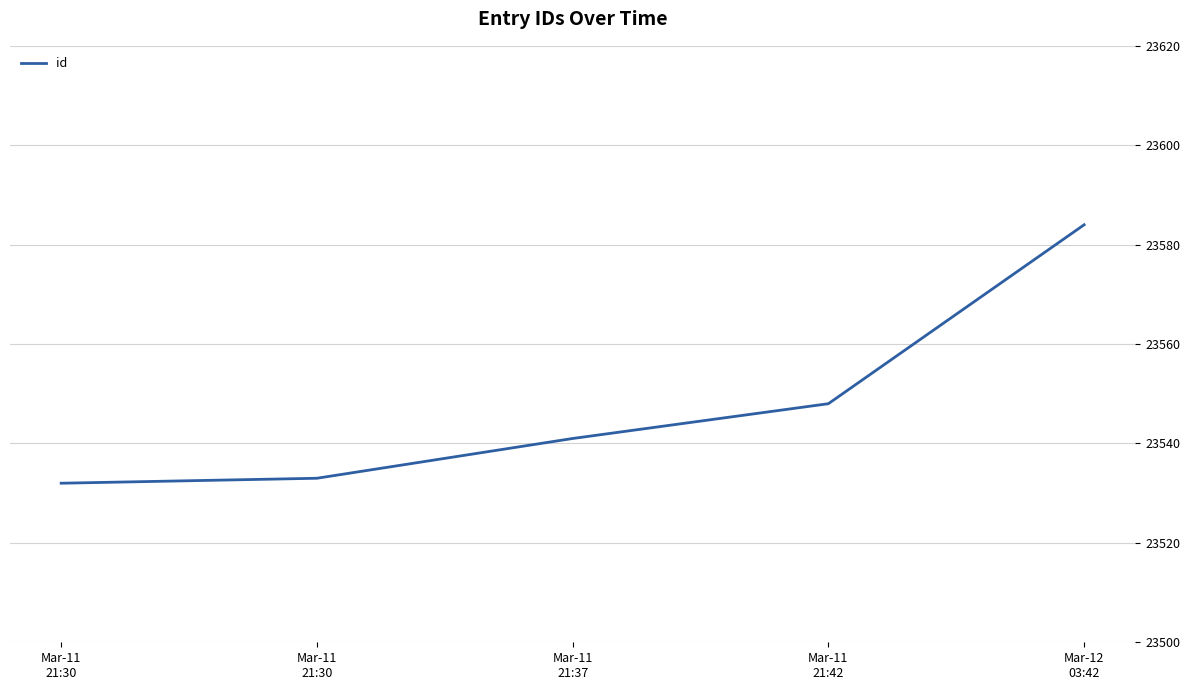

Where is the data nearest to the value 23558?

Mar-11
21:42